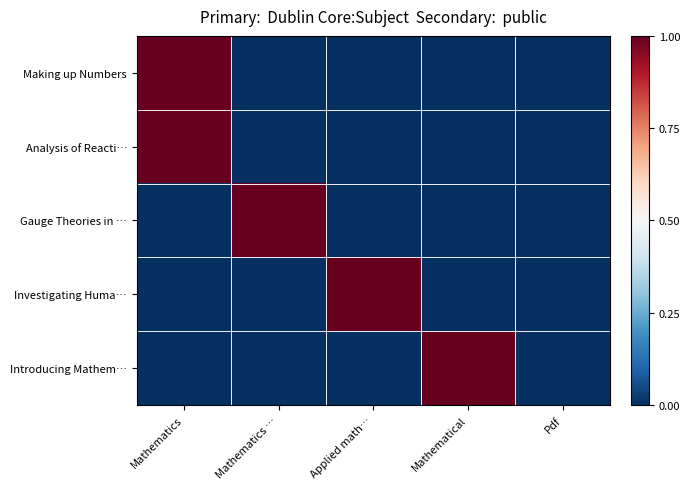

At which category is the sum across all series the highest?

Mathematics